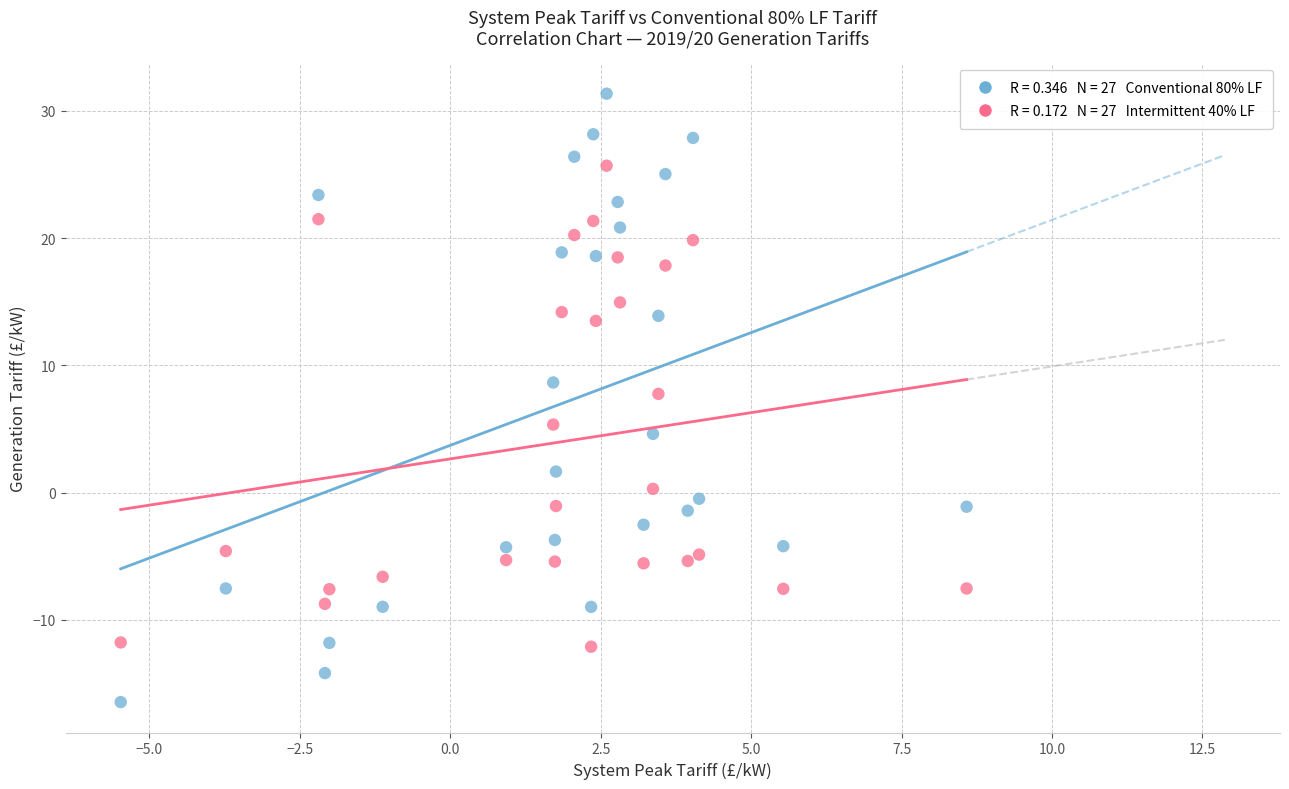

Across all series, what Y value is closest to 7?

7.8